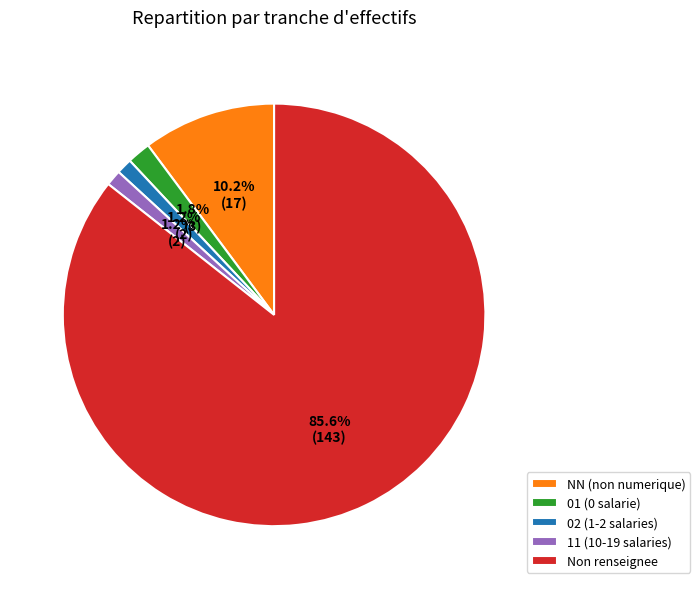

What percentage do 02 (1-2 salaries) and 01 (0 salarie) together represent?

3.0%